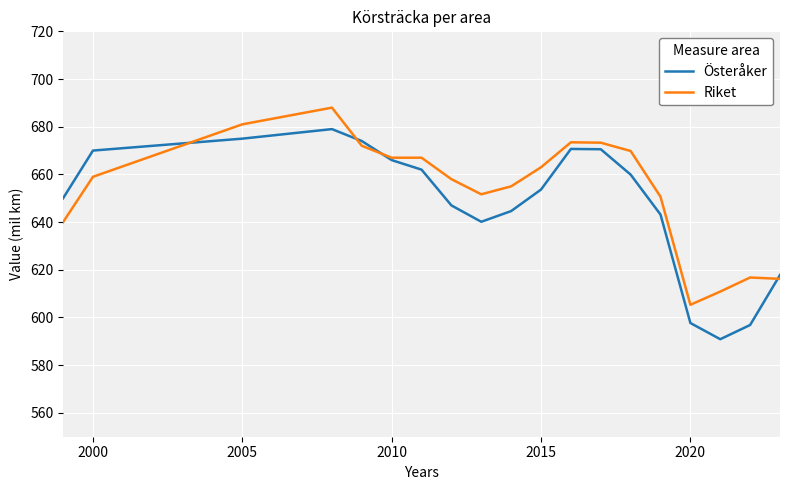

Rank the series by their maximum value, from lowest to highest.

Österåker, Riket